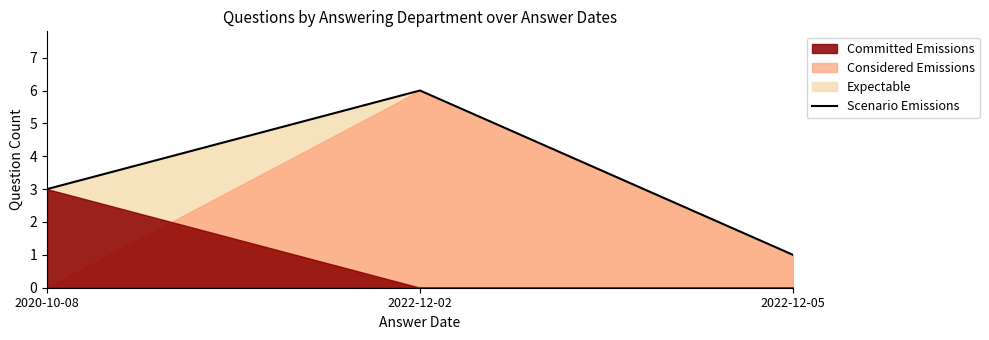

True or false: the data shows 6 at 2022-12-02.

True